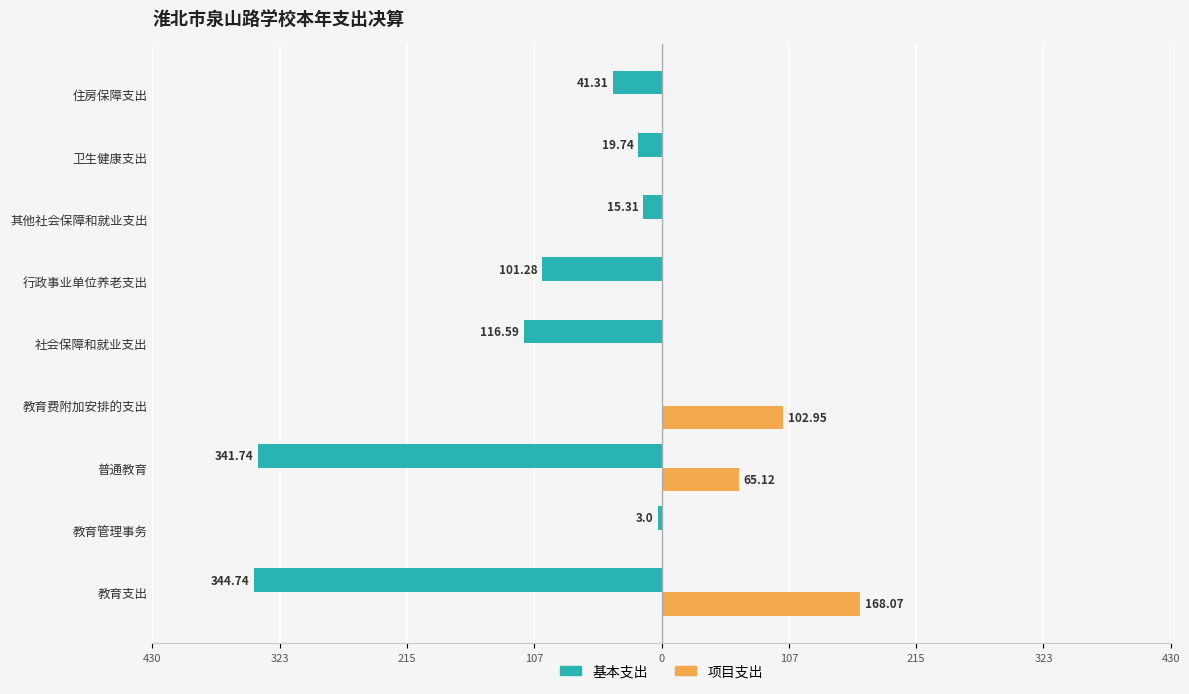

What are all the series names shown in the legend?

基本支出, 项目支出